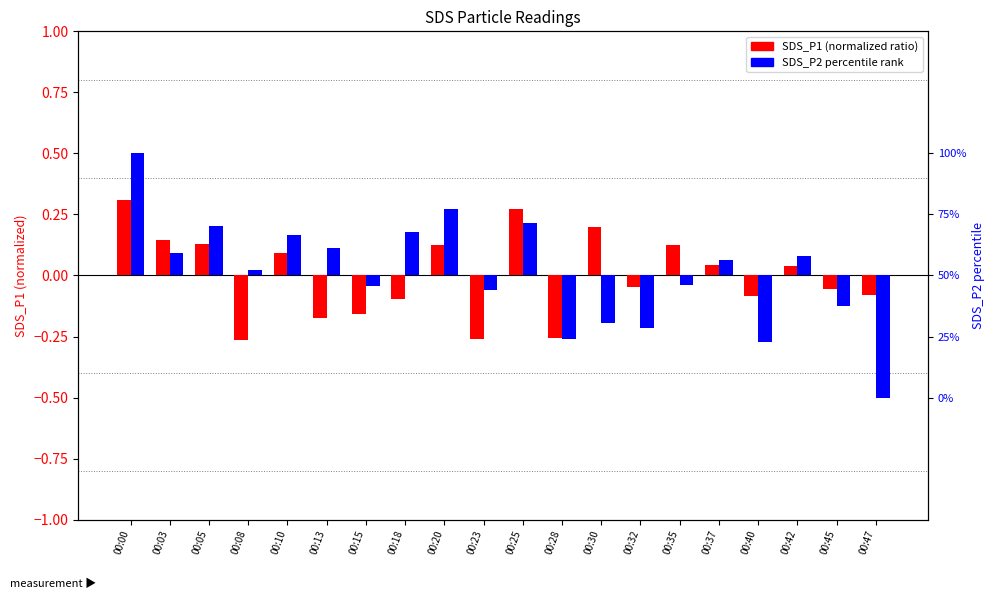

What is the sum of all SDS_P2 percentile values?

20.0